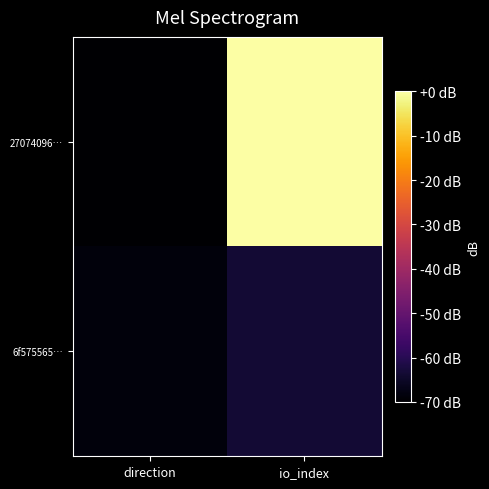

Rank the series at direction from highest to lowest value.

6f575565…, 27074096…